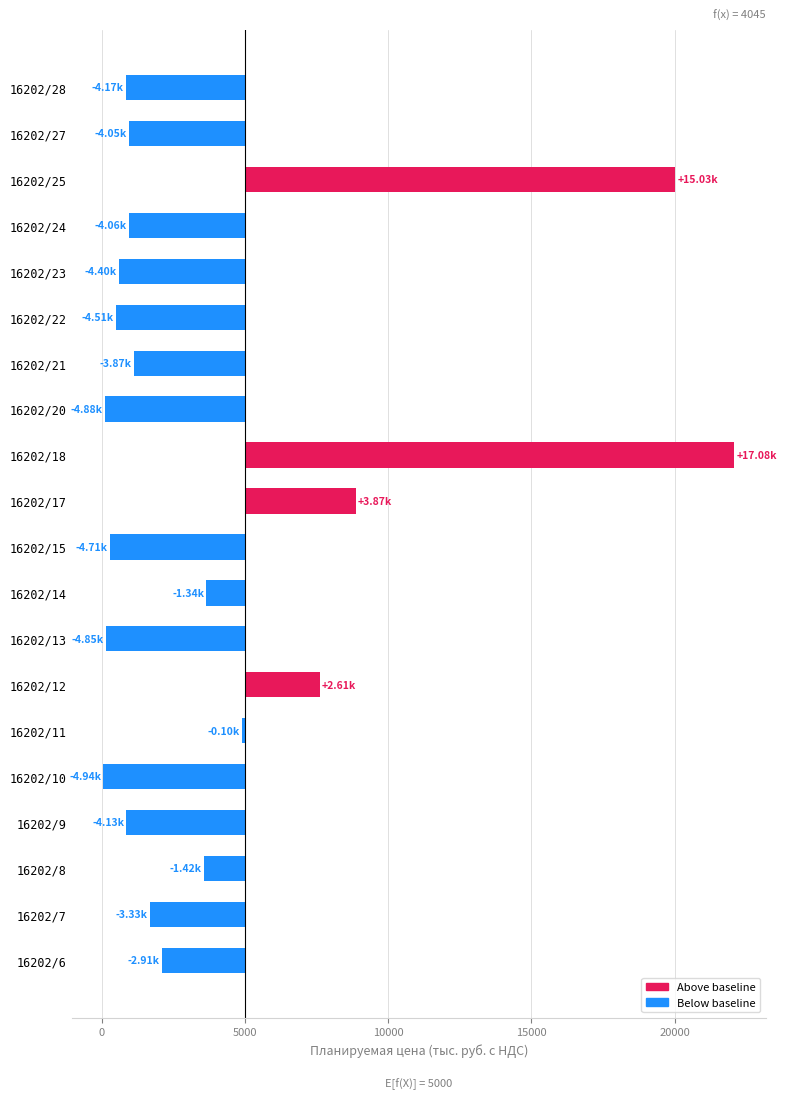

What is the minimum value shown in the chart?

-4939.1